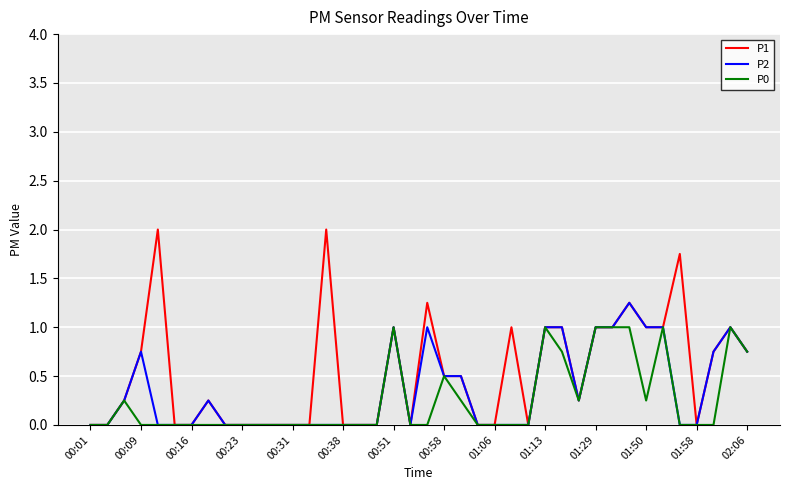

Rank the series by their maximum value, from lowest to highest.

P0, P2, P1